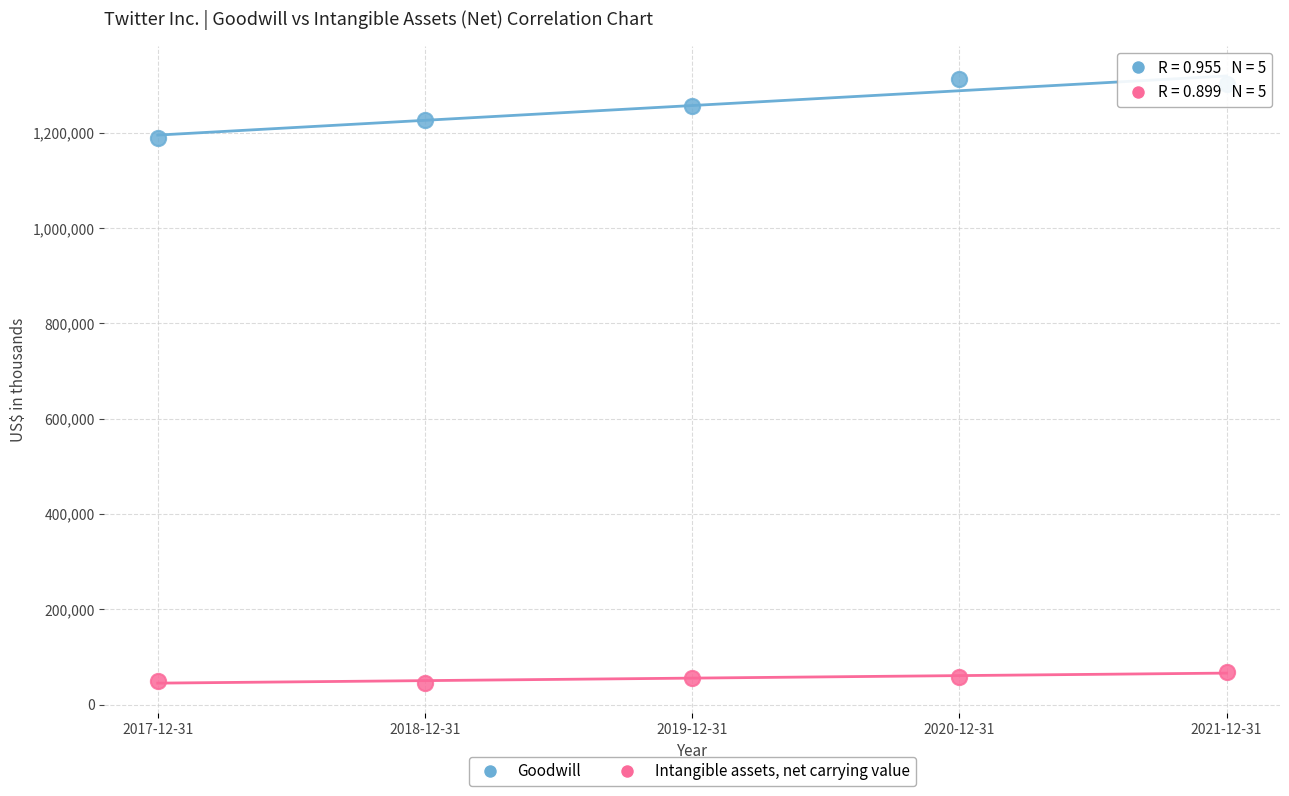

Across all series, what Y value is closest to 678685?

1188935